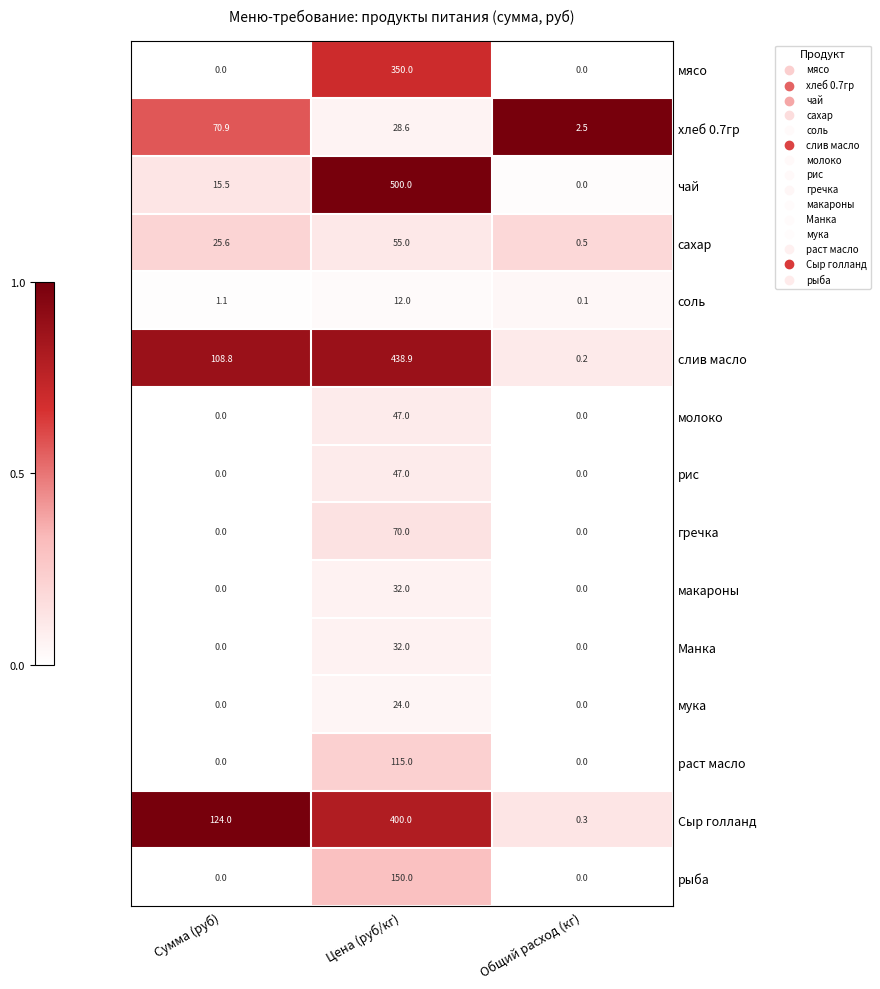

At how many categories does at least one series exceed 0?

3